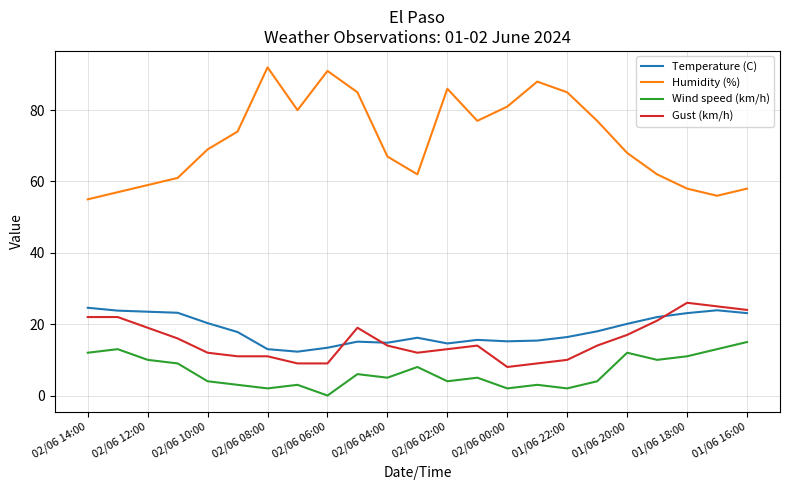

True or false: Humidity (%) and Temperature (C) intersect in this chart.

False